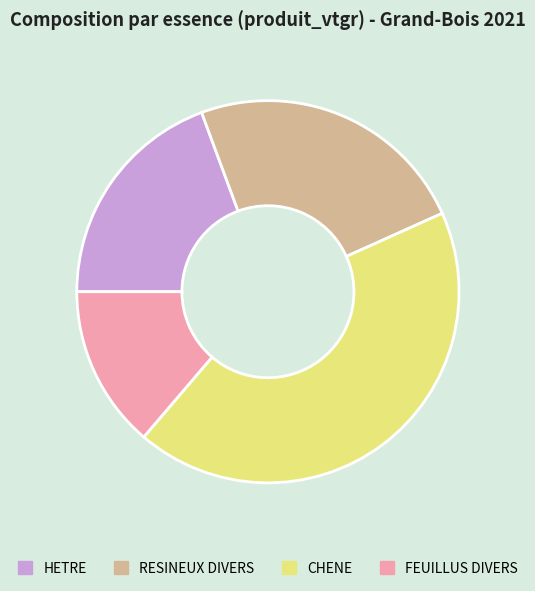

True or false: HETRE accounts for 19% of the total.

True